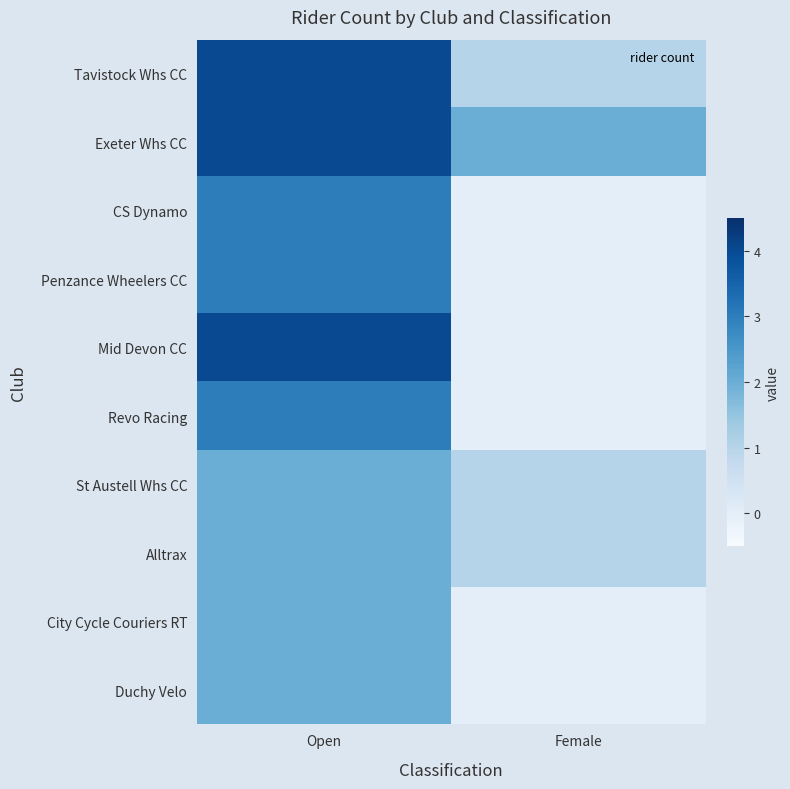

How many distinct data groups are displayed?

10